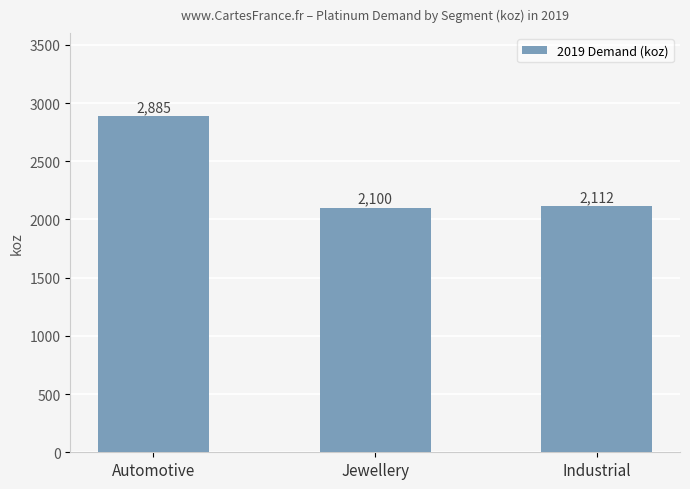

List the labels in order of value, largest first.

Automotive, Industrial, Jewellery